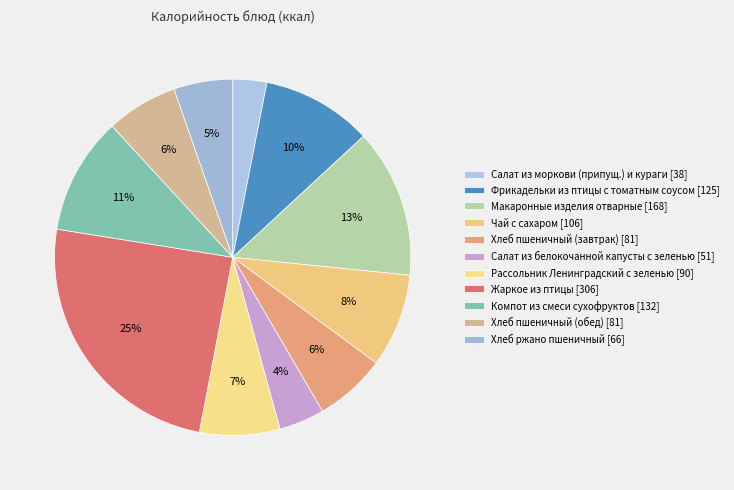

To the nearest percent, what is the difference between the Жаркое из птицы and Компот из смеси сухофруктов slice percentages?

14%